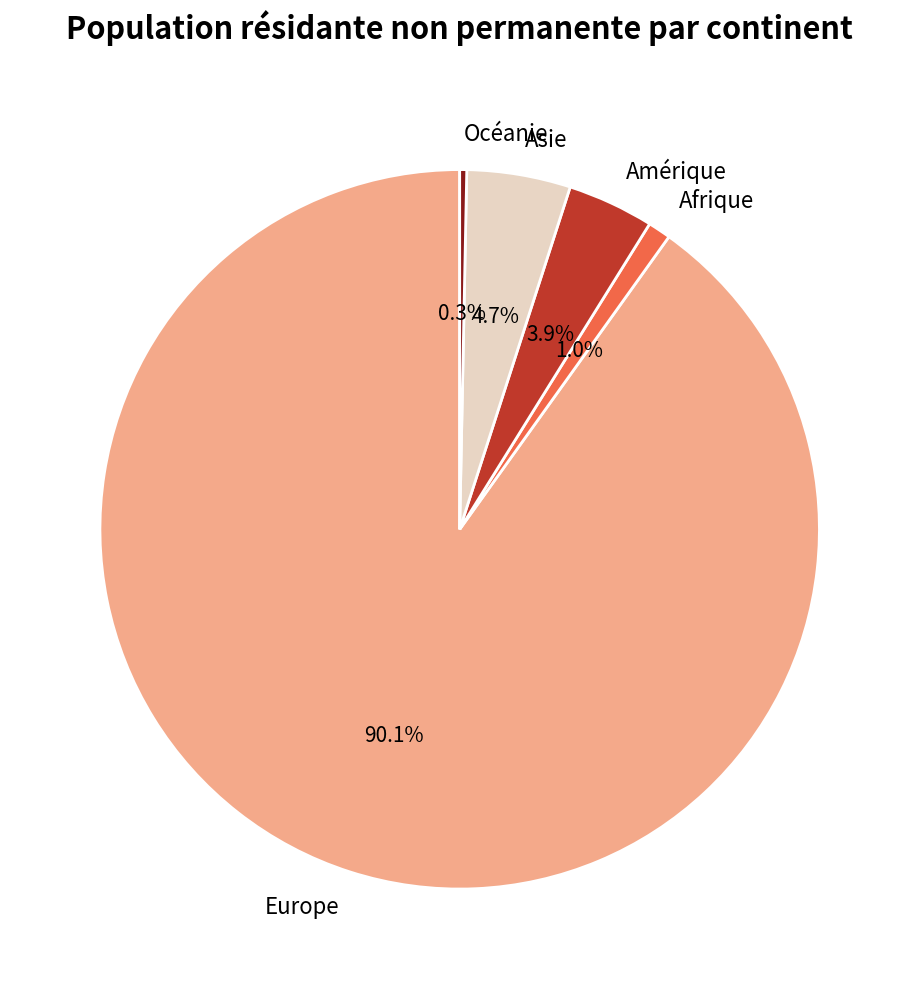

Rank the categories by value from highest to lowest.

Europe, Asie, Amérique, Afrique, Océanie